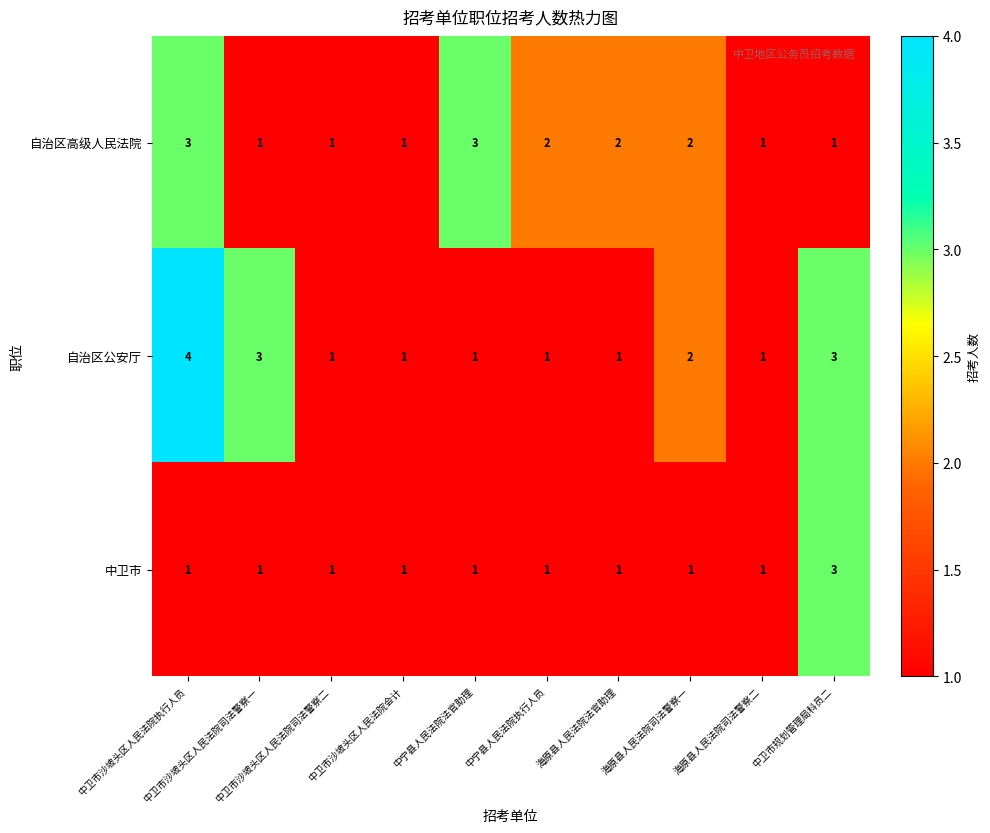

What is the highest value of the 自治区高级人民法院 series?

3